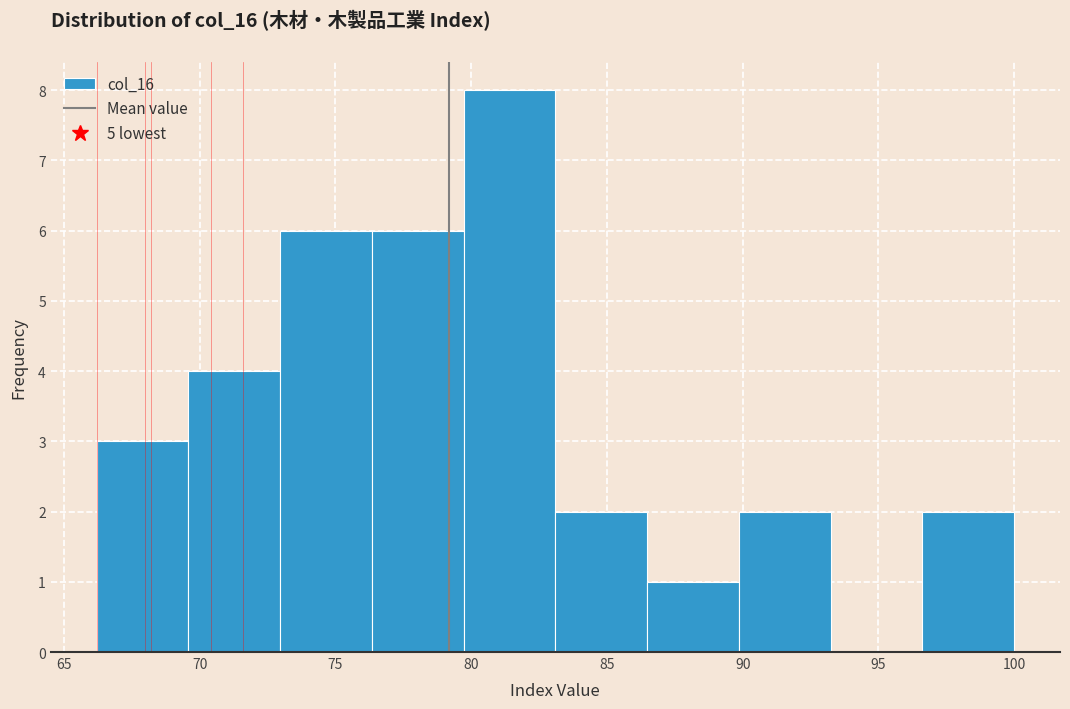

Which range on the x-axis has the tallest bar?

79.5 to 83.0